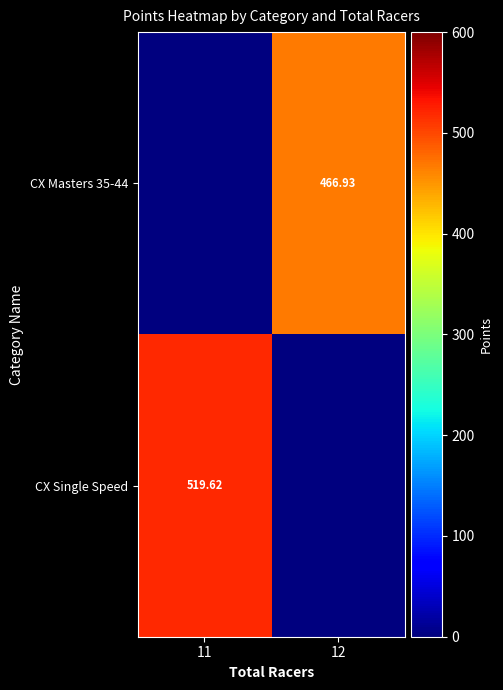

The value of CX Masters 35-44 at 12 is 180.2. True or false?

False